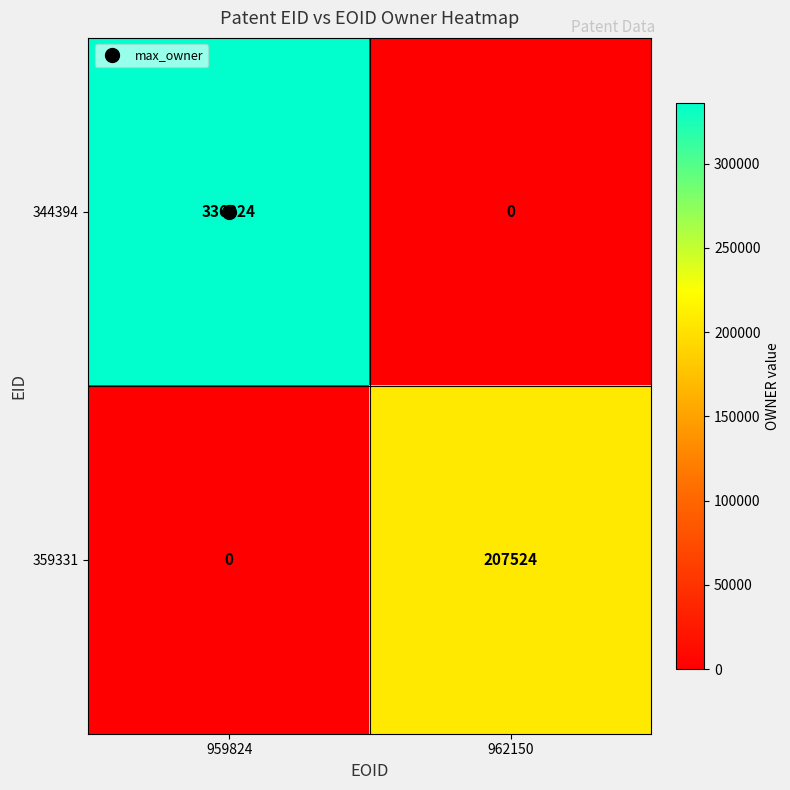

Which series has the largest range (max minus min)?

344394